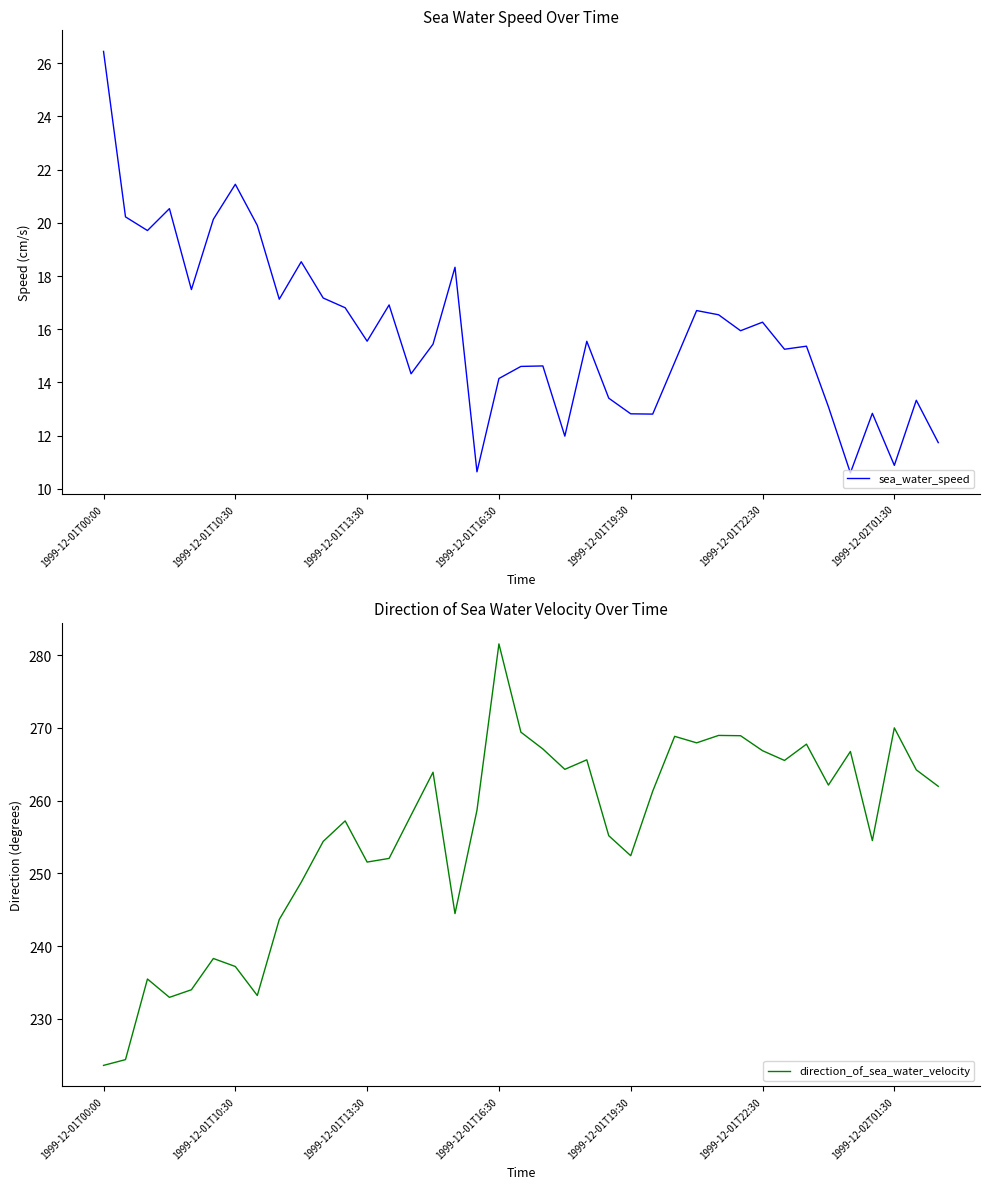

Does the chart display data point markers on the line(s)?

No